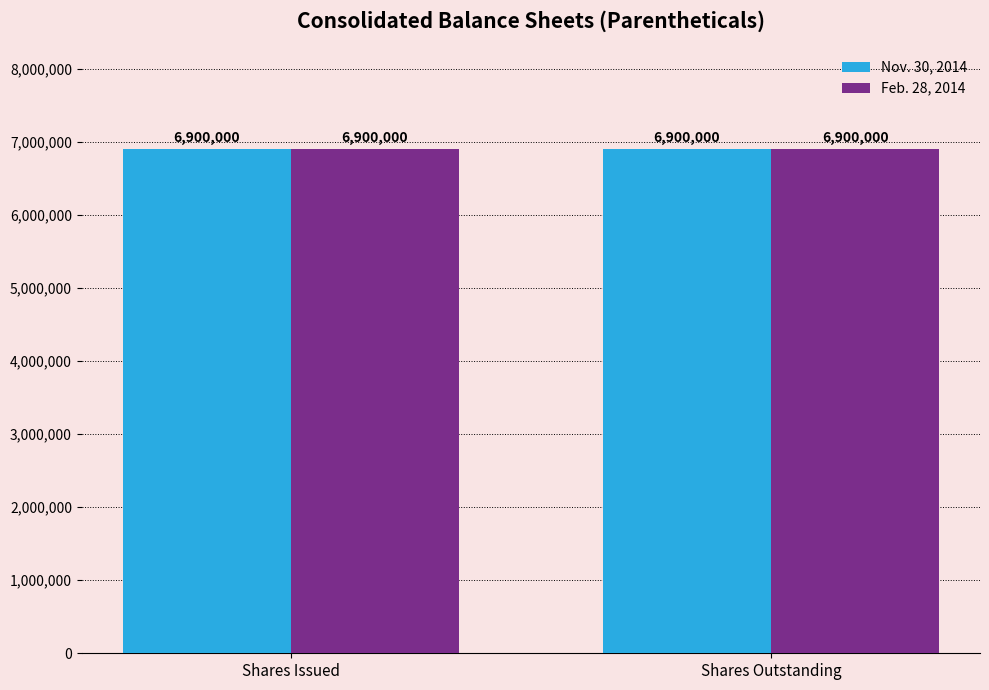

Which series has the largest total across all categories?

Nov. 30, 2014